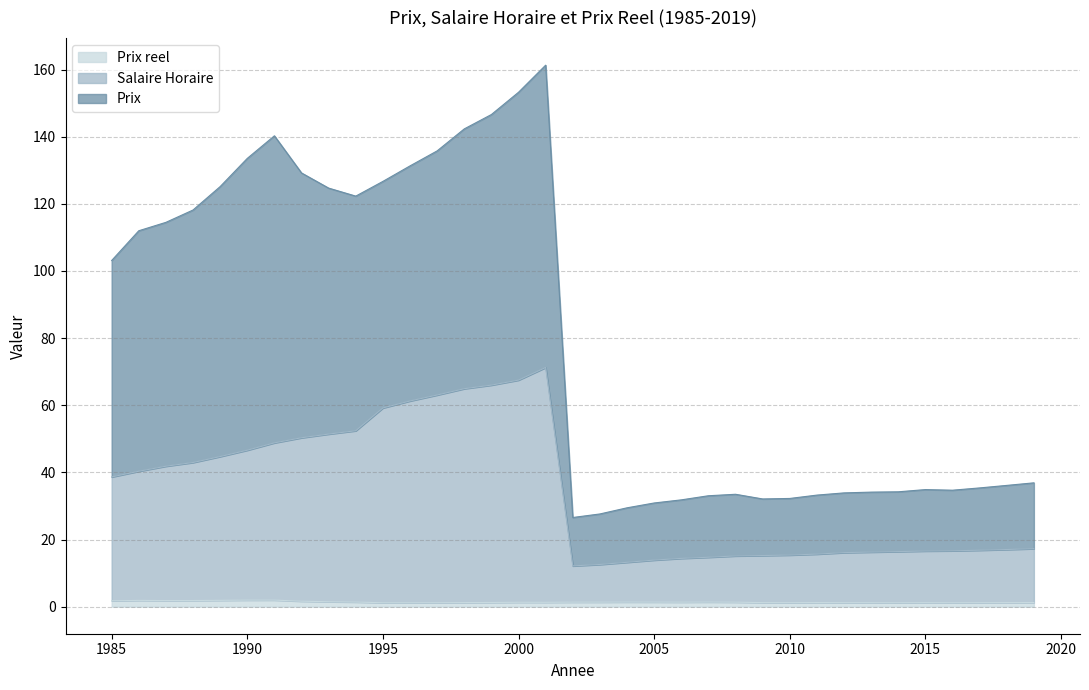

In Salaire Horaire, how many points are higher than both neighbors (excluding endpoints)?

1